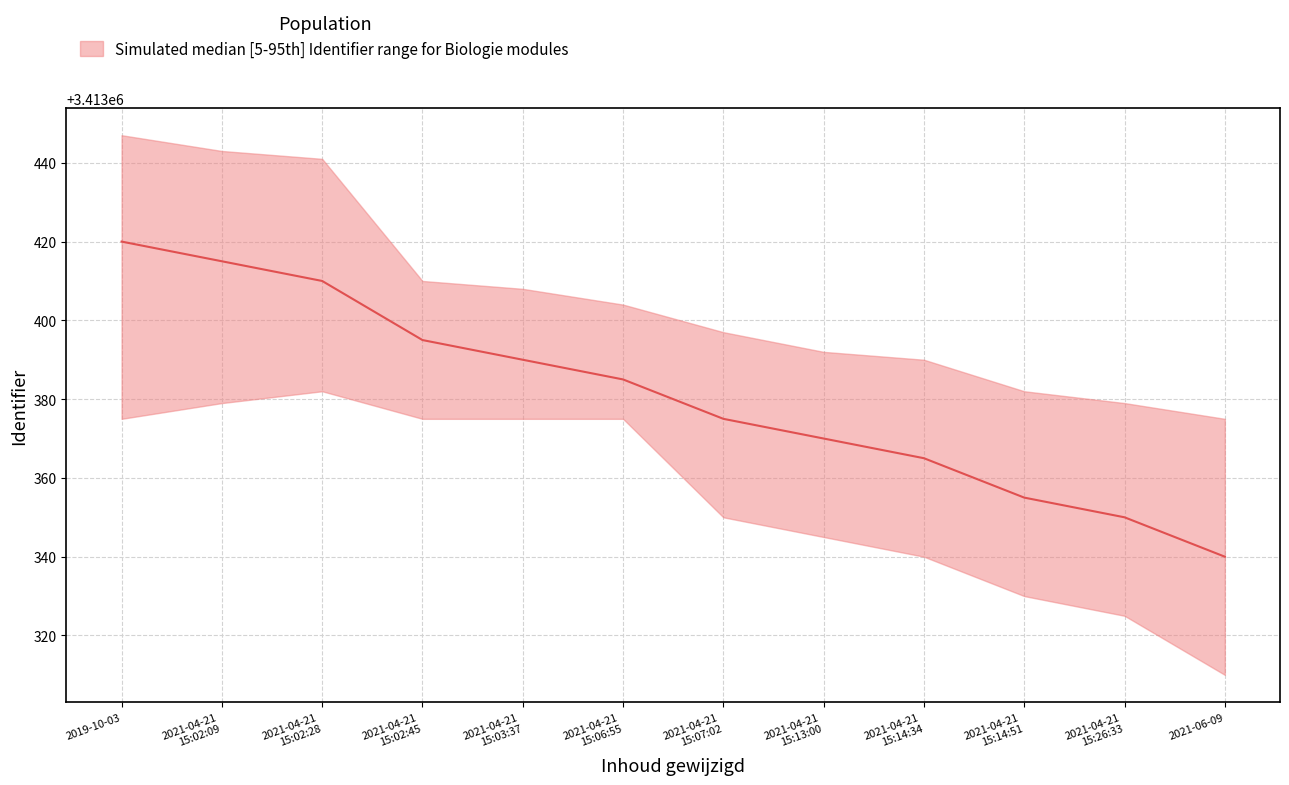

What is the value of the upper point at the 6th from the left?

3413404